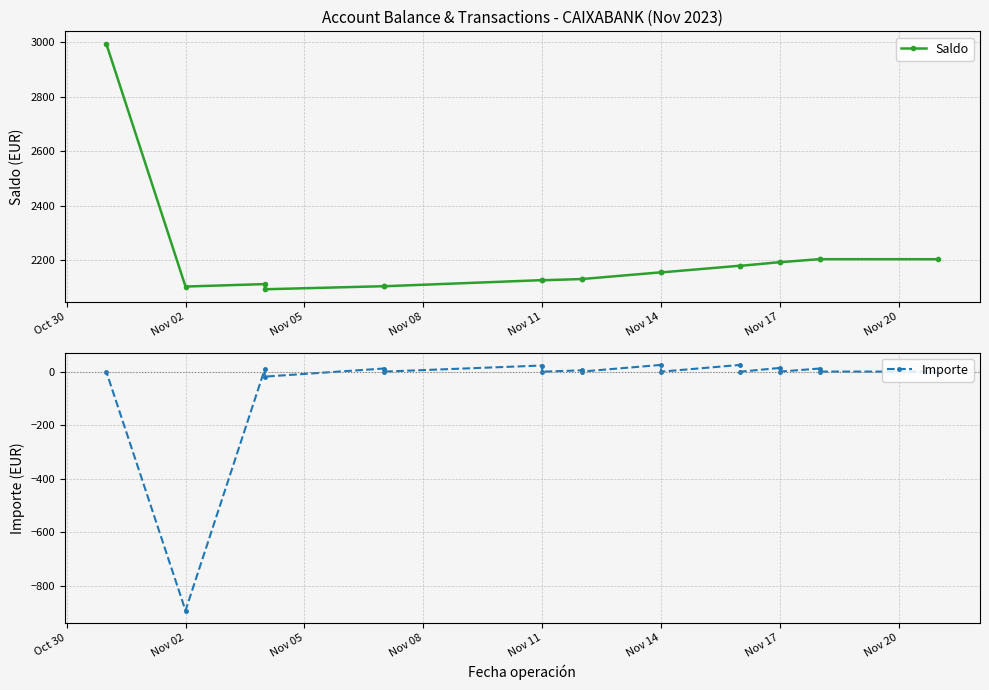

How many distinct data groups are displayed?

2